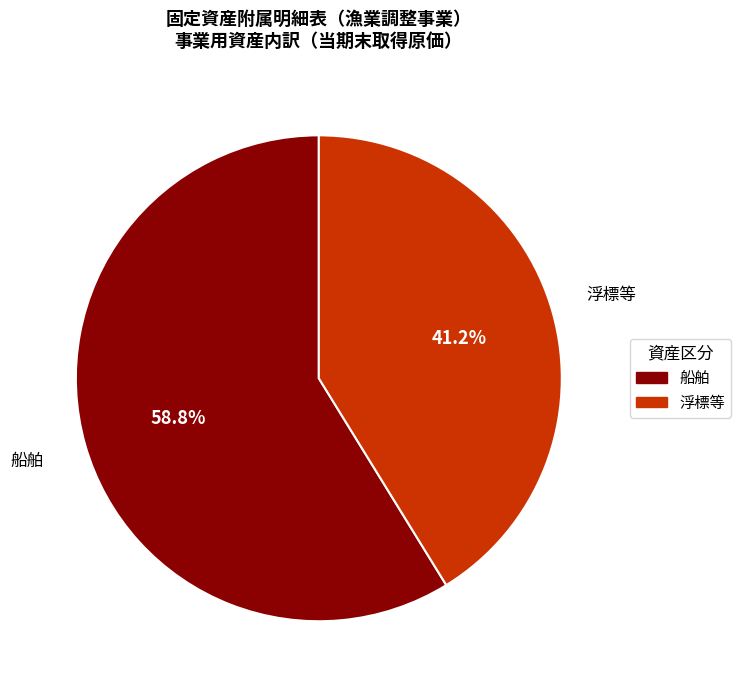

What is the ratio of the value at 浮標等 to the value at 船舶?

0.7